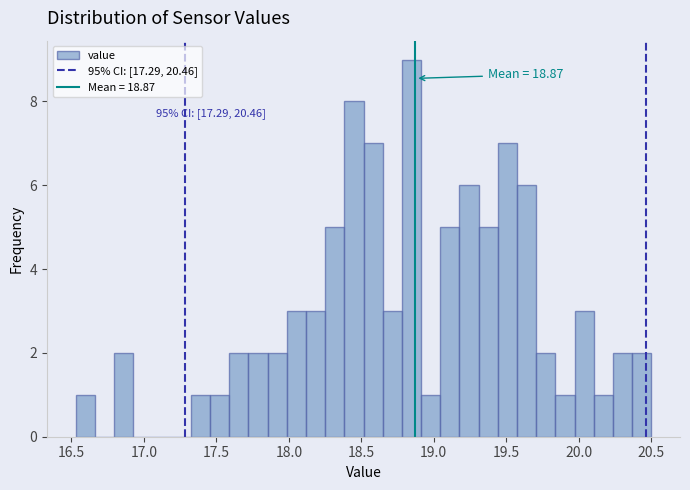

Around what value on the x-axis is the tallest bar? Give the approximate position of its centre, as read against the axis.

18.85